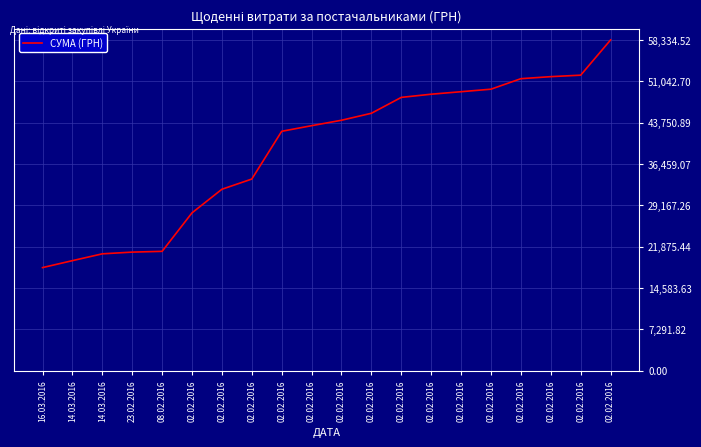

Does the chart have visible grid lines?

Yes